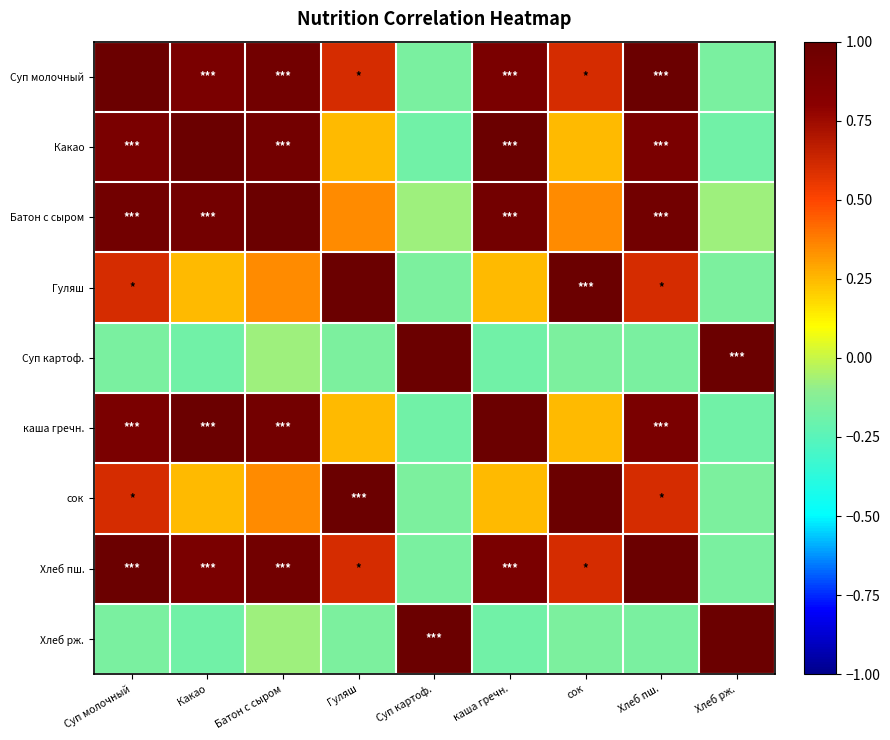

Reading right to left, list all the values displayed in this chart.

Суп молочный: Хлеб рж.=-0.2	Хлеб пш.=1.0	сок=0.6	каша гречн.=0.9	Суп картоф.=-0.2	Гуляш=0.6	Батон с сыром=1.0	Какао=0.9	Суп молочный=1.0
Какао: Хлеб рж.=-0.2	Хлеб пш.=0.9	сок=0.2	каша гречн.=1.0	Суп картоф.=-0.2	Гуляш=0.2	Батон с сыром=0.9	Какао=1.0	Суп молочный=0.9
Батон с сыром: Хлеб рж.=-0.1	Хлеб пш.=1.0	сок=0.3	каша гречн.=0.9	Суп картоф.=-0.1	Гуляш=0.3	Батон с сыром=1.0	Какао=0.9	Суп молочный=1.0
Гуляш: Хлеб рж.=-0.2	Хлеб пш.=0.6	сок=1.0	каша гречн.=0.2	Суп картоф.=-0.2	Гуляш=1.0	Батон с сыром=0.3	Какао=0.2	Суп молочный=0.6
Суп картоф.: Хлеб рж.=1.0	Хлеб пш.=-0.2	сок=-0.2	каша гречн.=-0.2	Суп картоф.=1.0	Гуляш=-0.2	Батон с сыром=-0.1	Какао=-0.2	Суп молочный=-0.2
каша гречн.: Хлеб рж.=-0.2	Хлеб пш.=0.9	сок=0.2	каша гречн.=1.0	Суп картоф.=-0.2	Гуляш=0.2	Батон с сыром=0.9	Какао=1.0	Суп молочный=0.9
сок: Хлеб рж.=-0.2	Хлеб пш.=0.6	сок=1.0	каша гречн.=0.2	Суп картоф.=-0.2	Гуляш=1.0	Батон с сыром=0.3	Какао=0.2	Суп молочный=0.6
Хлеб пш.: Хлеб рж.=-0.2	Хлеб пш.=1.0	сок=0.6	каша гречн.=0.9	Суп картоф.=-0.2	Гуляш=0.6	Батон с сыром=1.0	Какао=0.9	Суп молочный=1.0
Хлеб рж.: Хлеб рж.=1.0	Хлеб пш.=-0.2	сок=-0.2	каша гречн.=-0.2	Суп картоф.=1.0	Гуляш=-0.2	Батон с сыром=-0.1	Какао=-0.2	Суп молочный=-0.2